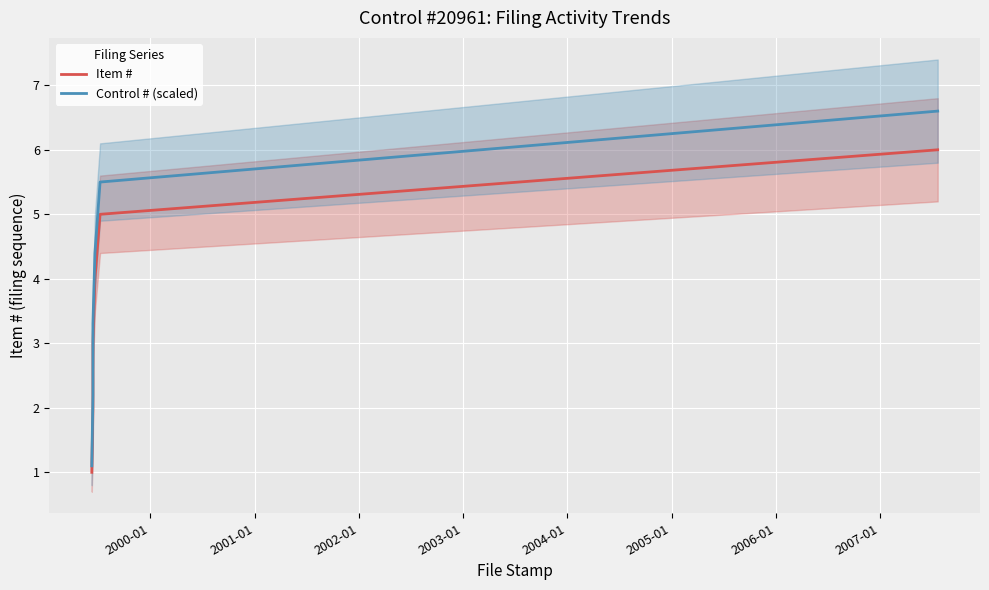

At 2002-01, list the series in order from smallest to largest.

Item #, Control # (scaled)